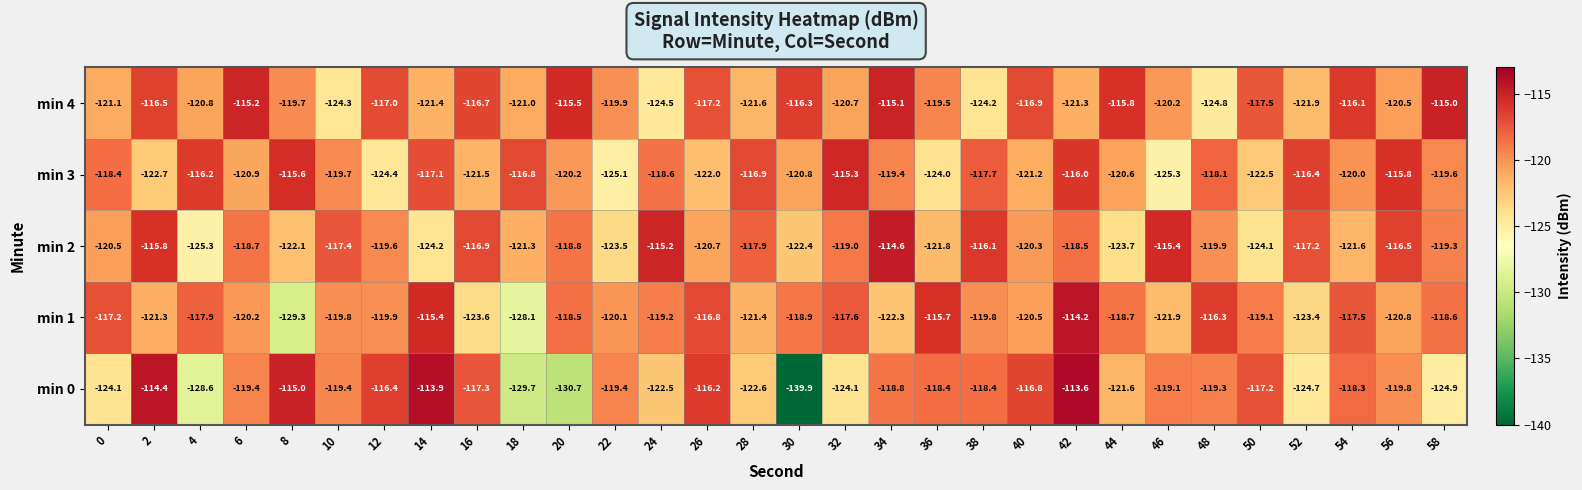

At 58, list the series in order from smallest to largest.

min 0, min 3, min 2, min 1, min 4